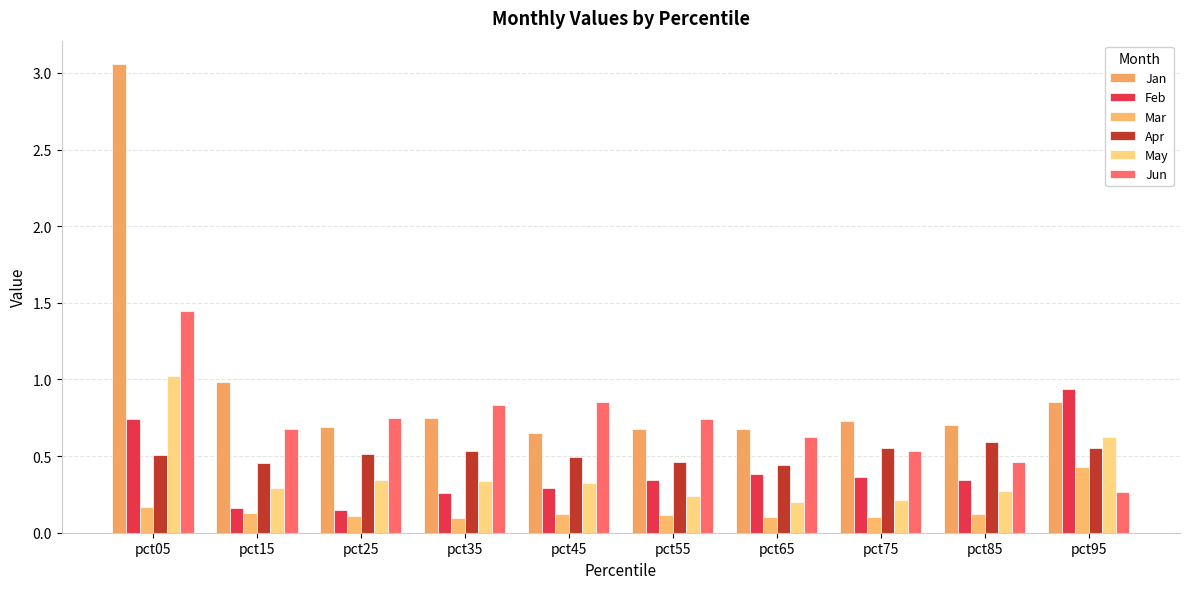

At which label does Jan reach its minimum?

pct45